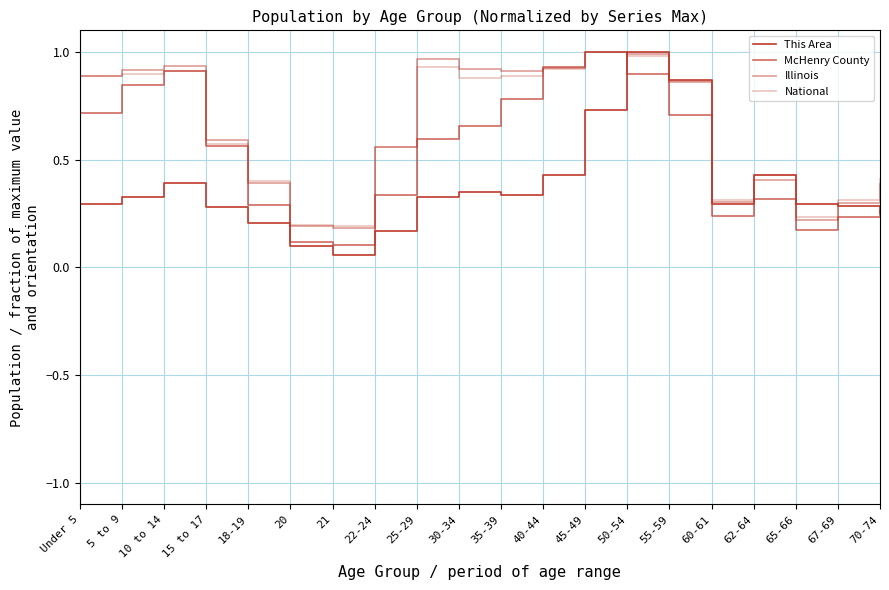

Does the chart display data point markers on the line(s)?

No